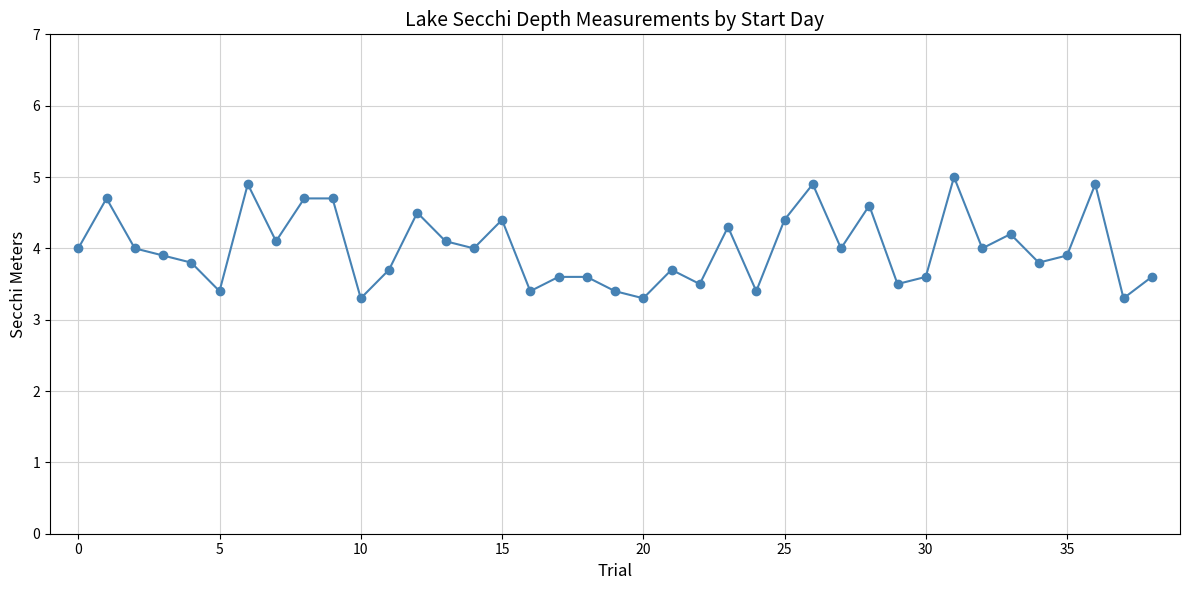

What is the average value?

4.0